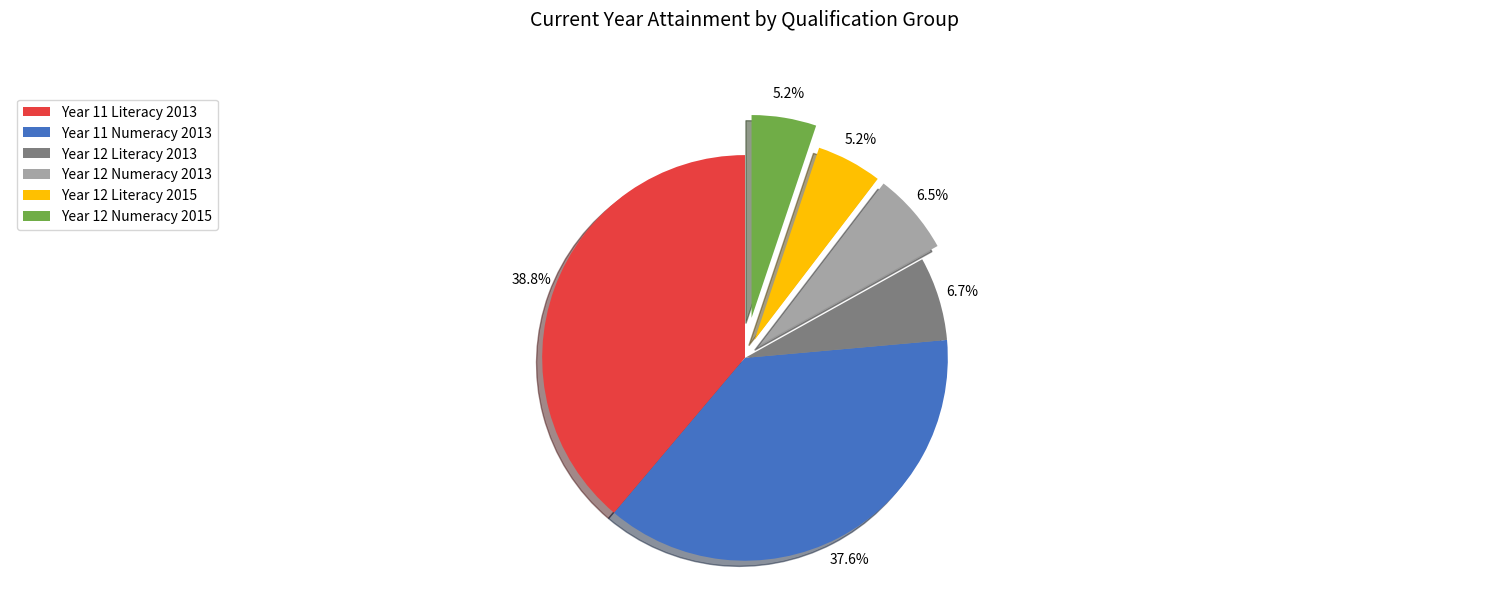

How many slices are in this pie chart?

6